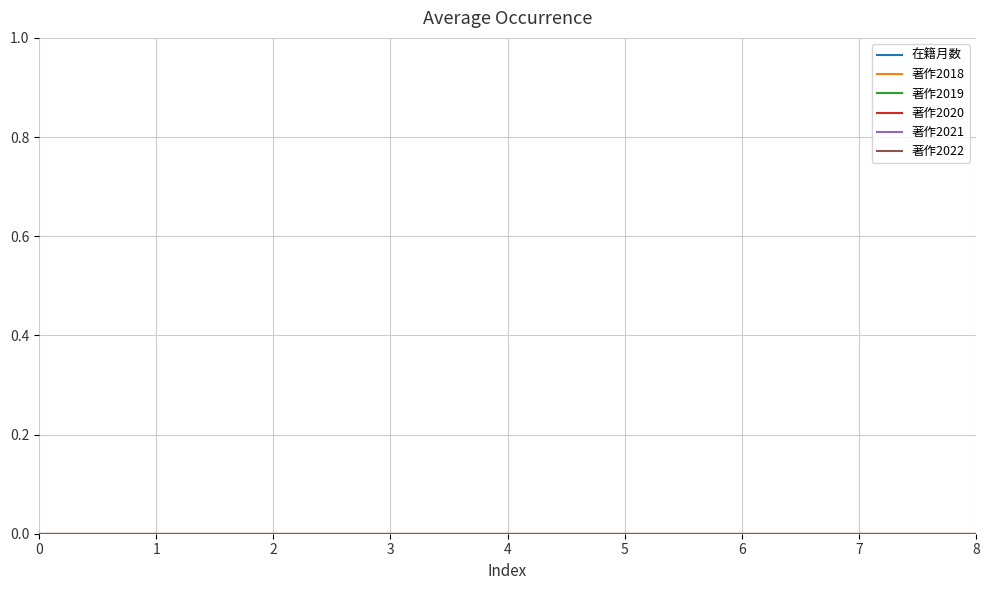

Which series has the largest total across all categories?

在籍月数